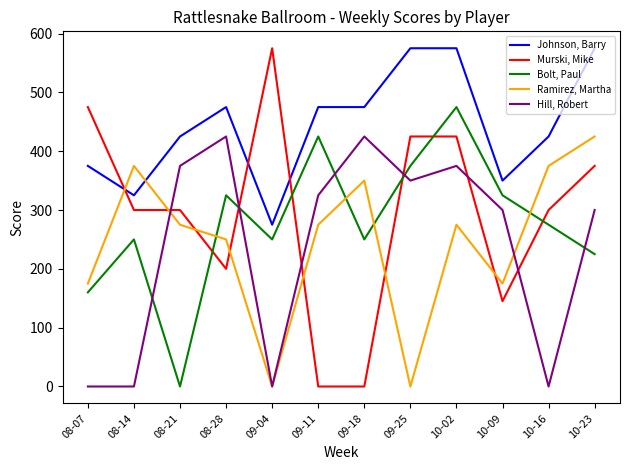

What is the difference between the Bolt, Paul values at 10-02 and 09-25?

100